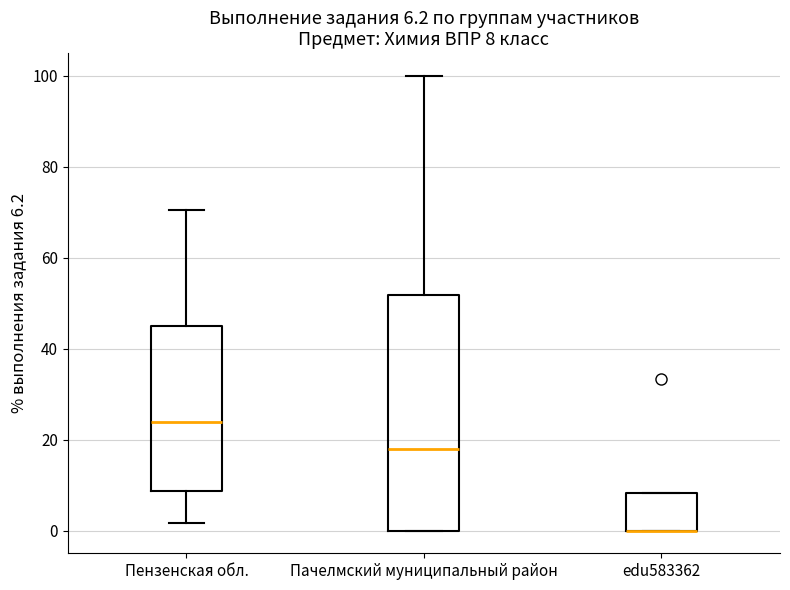

Comparing the boxes themselves (not the whiskers), which one is the tallest?

Пачелмский муниципальный район